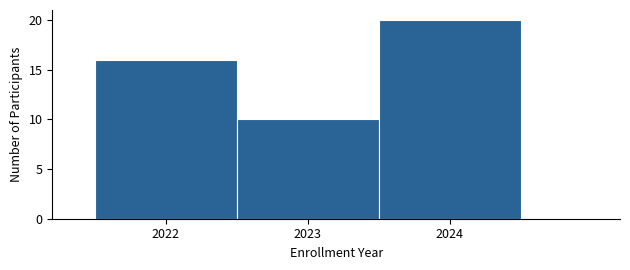

Reading left to right, transcribe this chart: for each bar, give the range it covers on the x-axis and its height. The values are not printed on the chart, so give them approximately, as read against the axis.

2021.5 to 2022.5: 16
2022.5 to 2023.5: 10
2023.5 to 2024.5: 20